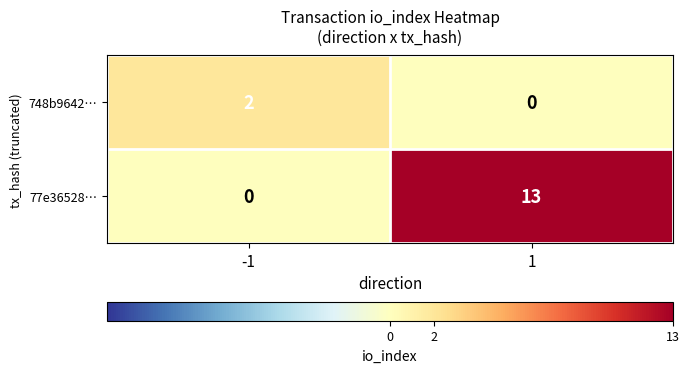

Rank the series by their maximum value, from lowest to highest.

748b9642…, 77e36528…